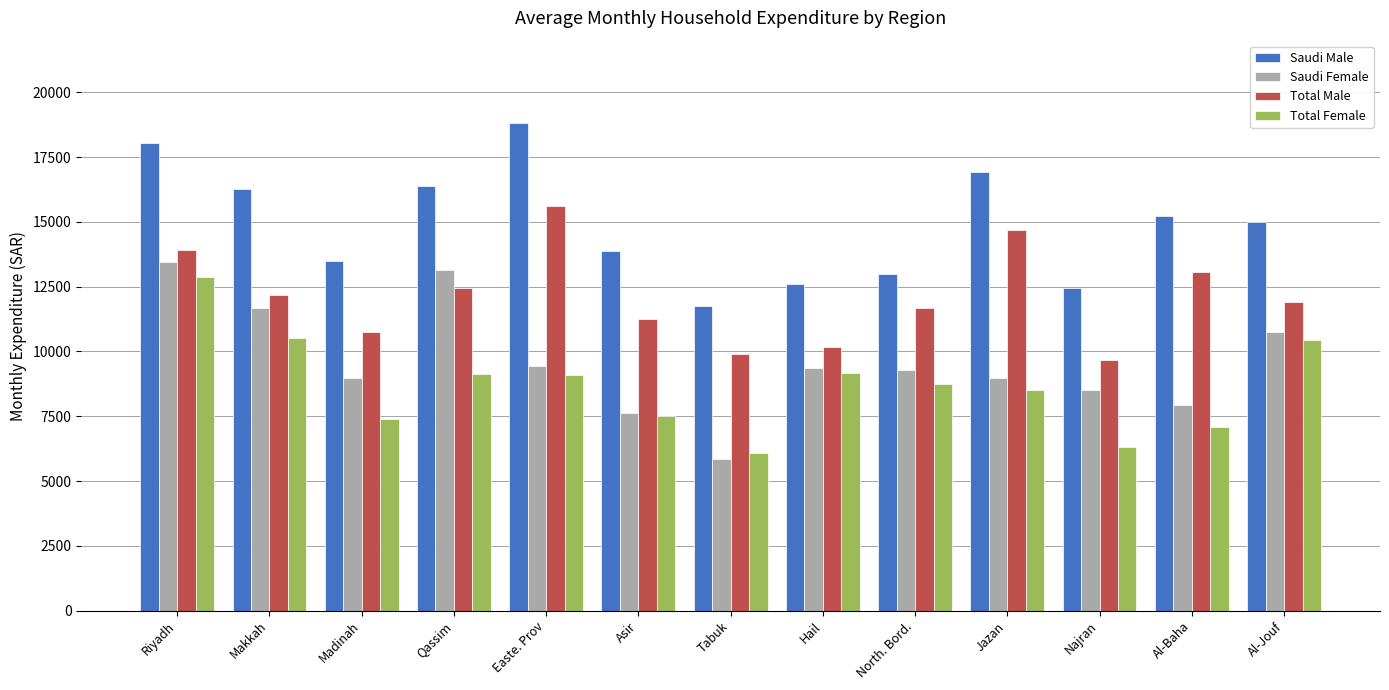

What position from the left is Madinah?

3